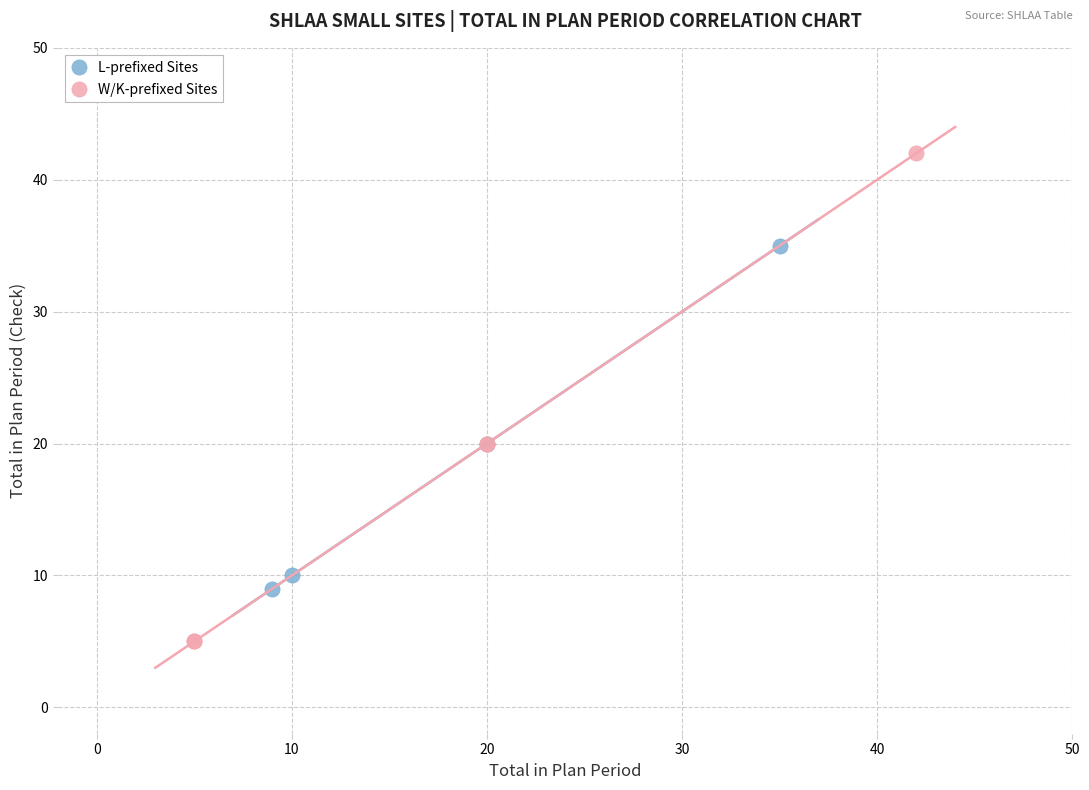

Which series has the widest spread of Y values?

W/K-prefixed Sites